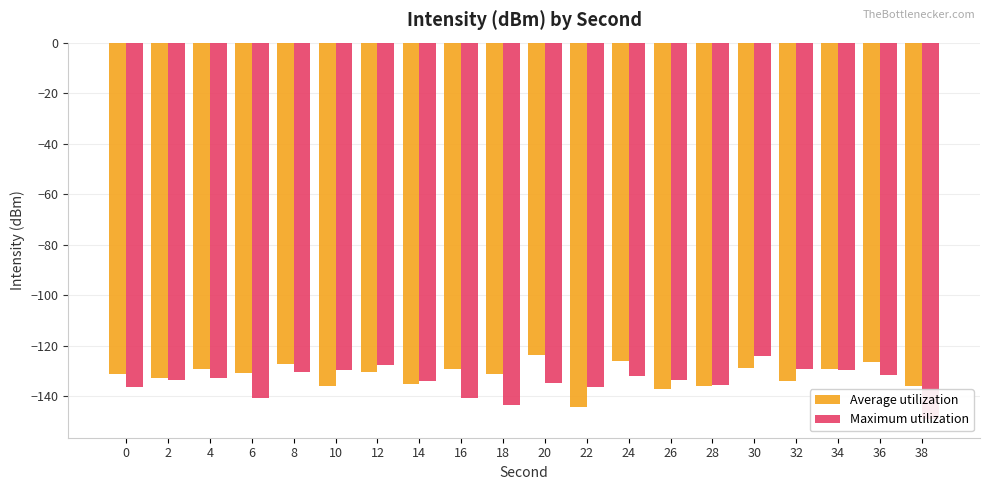

How many groups of bars are there?

20